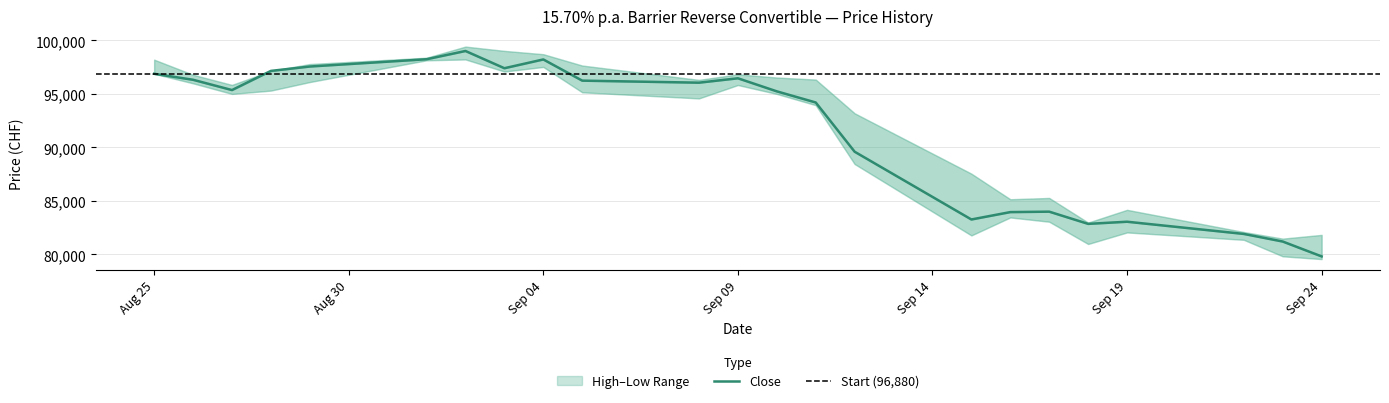

How many interior local valleys does the Low series have?

5